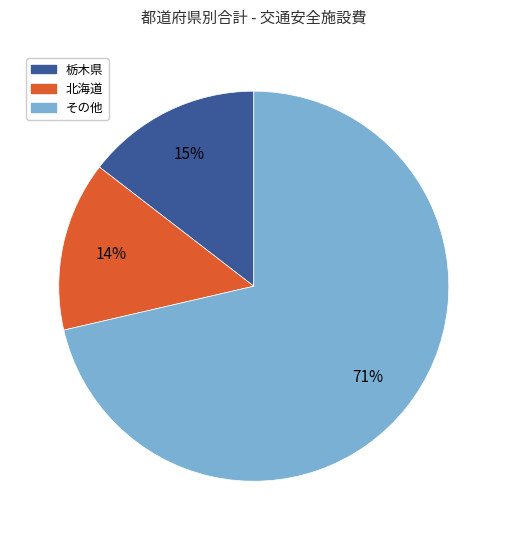

To the nearest percent, what is the difference between the largest and smallest slice percentages?

57%